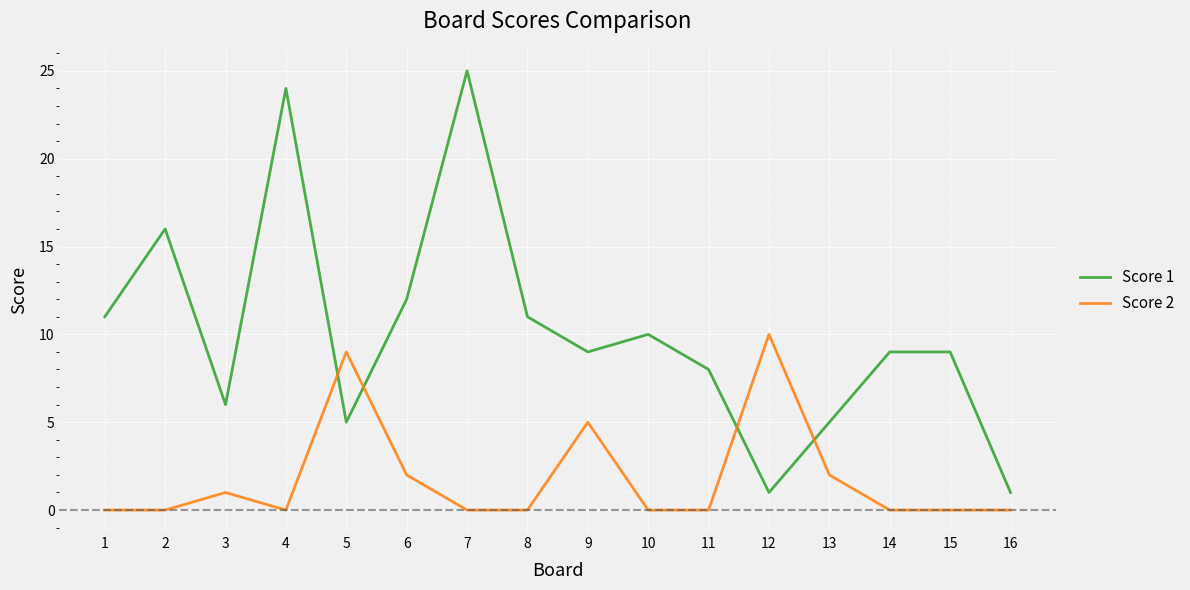

Is the value of Score 2 at 4 greater than the value of Score 1 at 2?

No